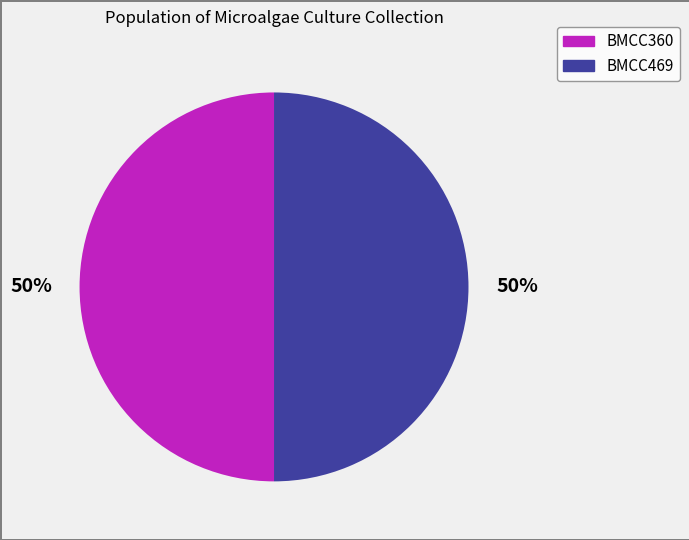

Count the number of slices in the pie.

2